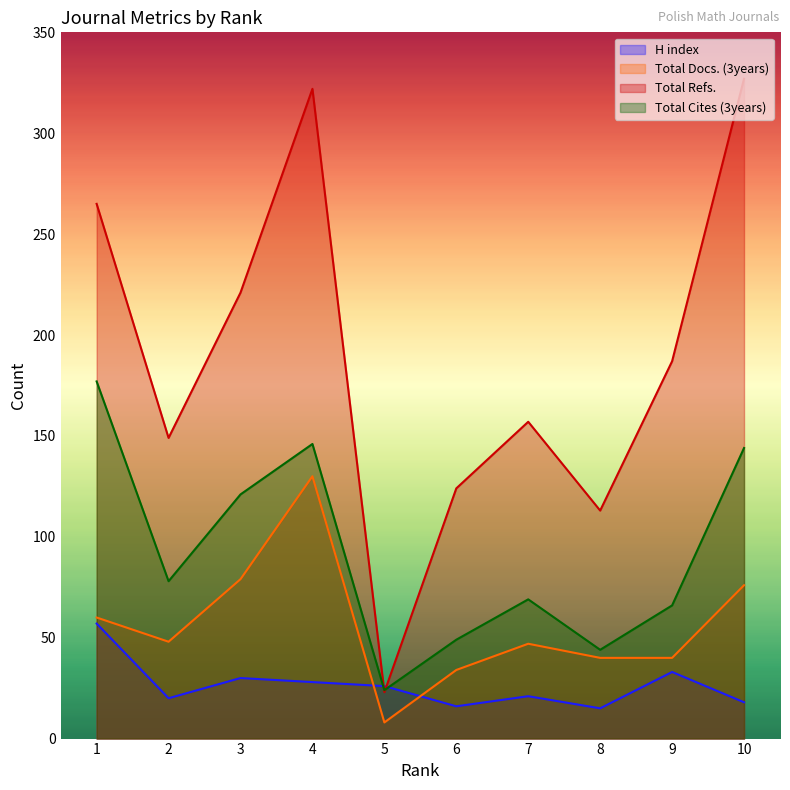

What is the total value across all series at 4?

626